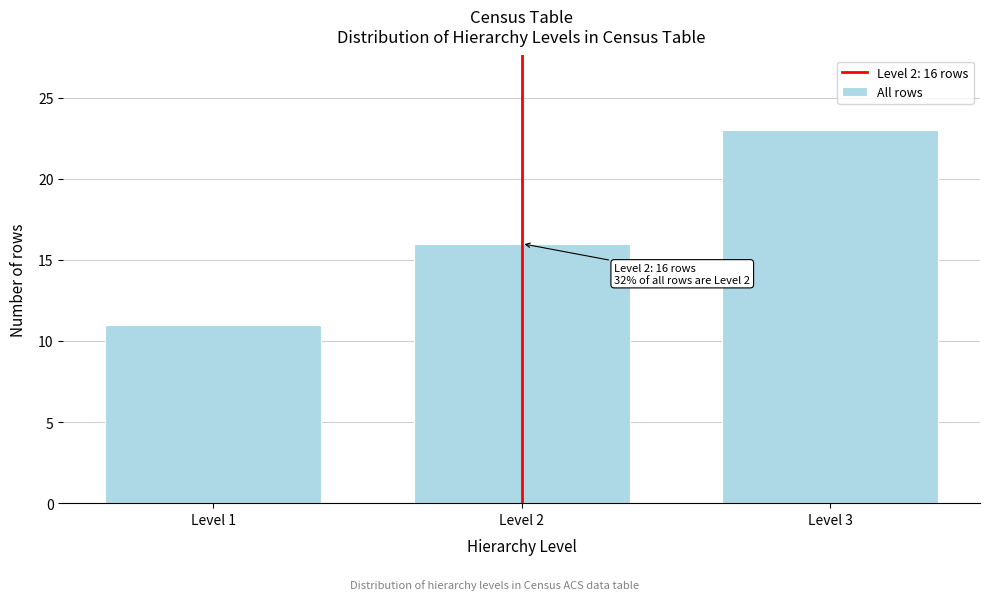

Reading left to right, extract all data points from this chart.

11	16	23